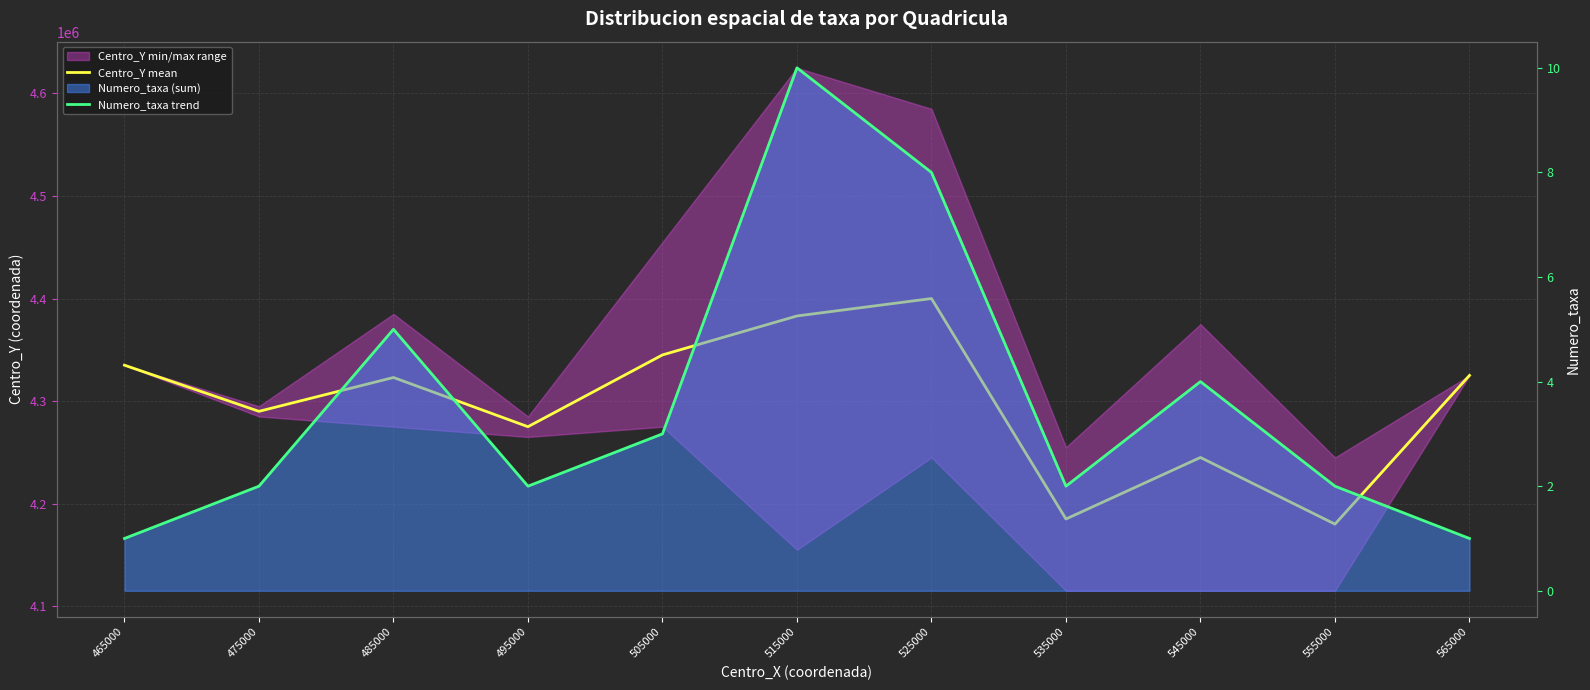

Reading left to right, list all the values displayed in this chart.

Centro_Y mean: 465000=4335000	475000=4290000	485000=4323000	495000=4275000	505000=4345000	515000=4383000	525000=4400000	535000=4185000	545000=4245000	555000=4180000	565000=4325000
Numero_taxa trend: 465000=1	475000=2	485000=5	495000=2	505000=3	515000=10	525000=8	535000=2	545000=4	555000=2	565000=1